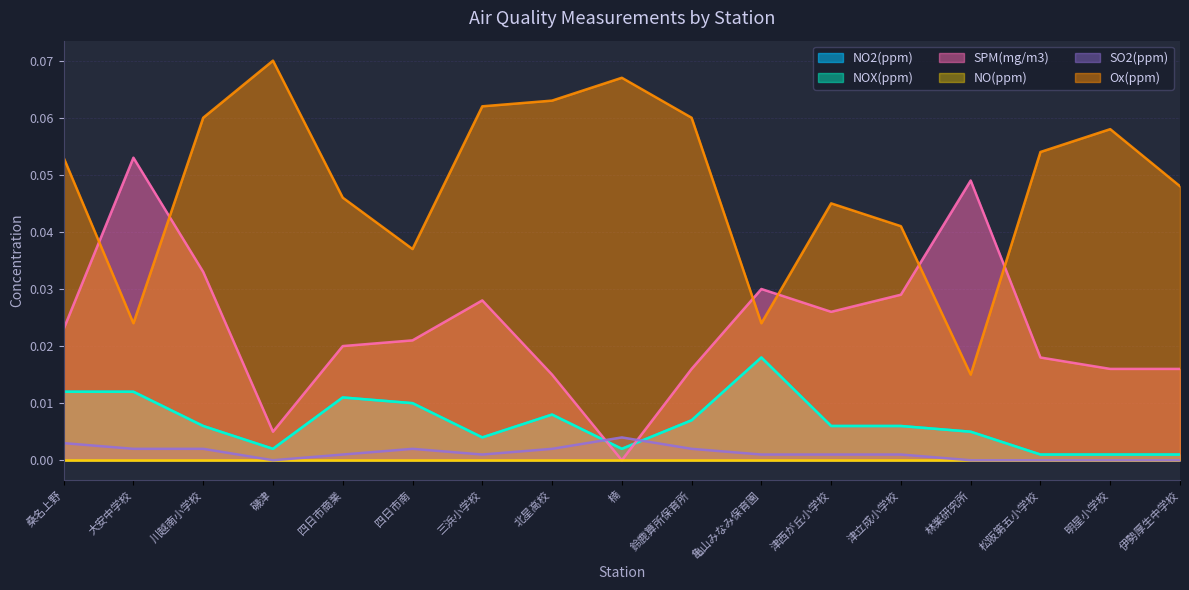

The NO2(ppm) series shows 0.0 at 津西が丘小学校. True or false?

True